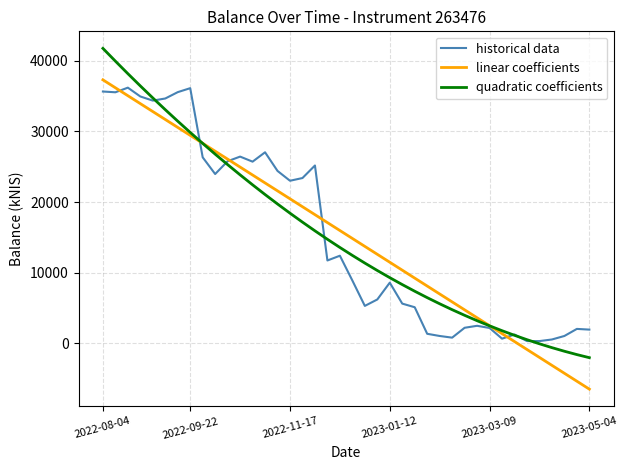

Which series ends up on top after the final intersection of quadratic coefficients and linear coefficients?

quadratic coefficients